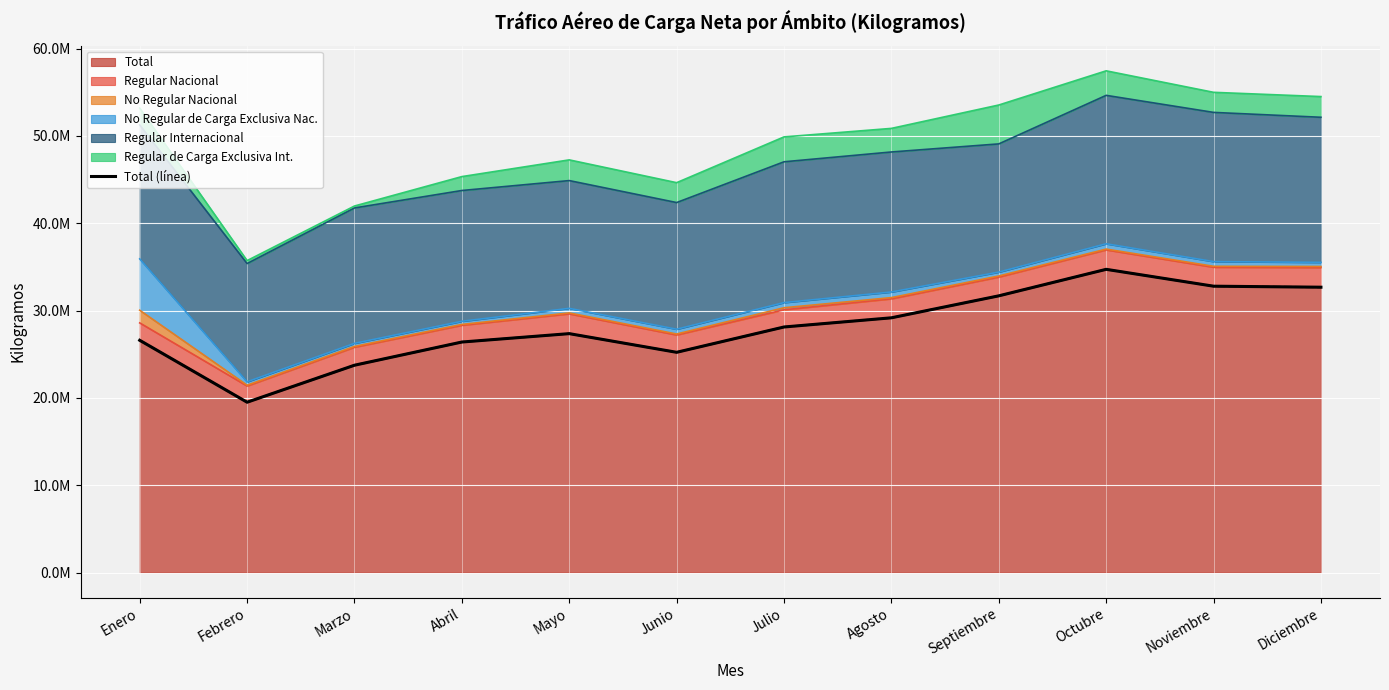

Between Mayo and Noviembre, which is larger?

Noviembre